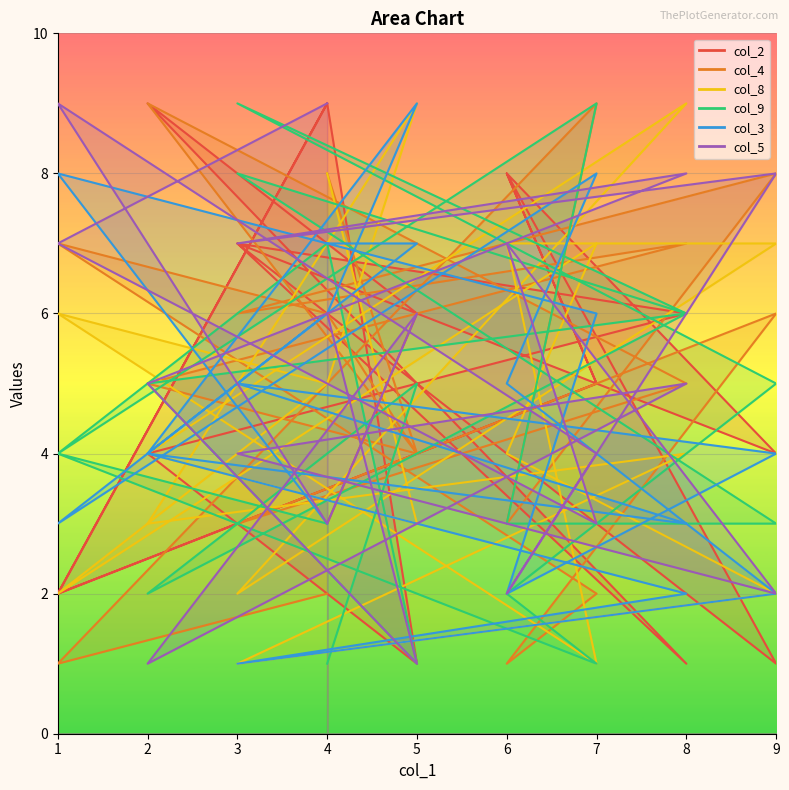

Between 7 and 4, which series saw the biggest shift?

col_9